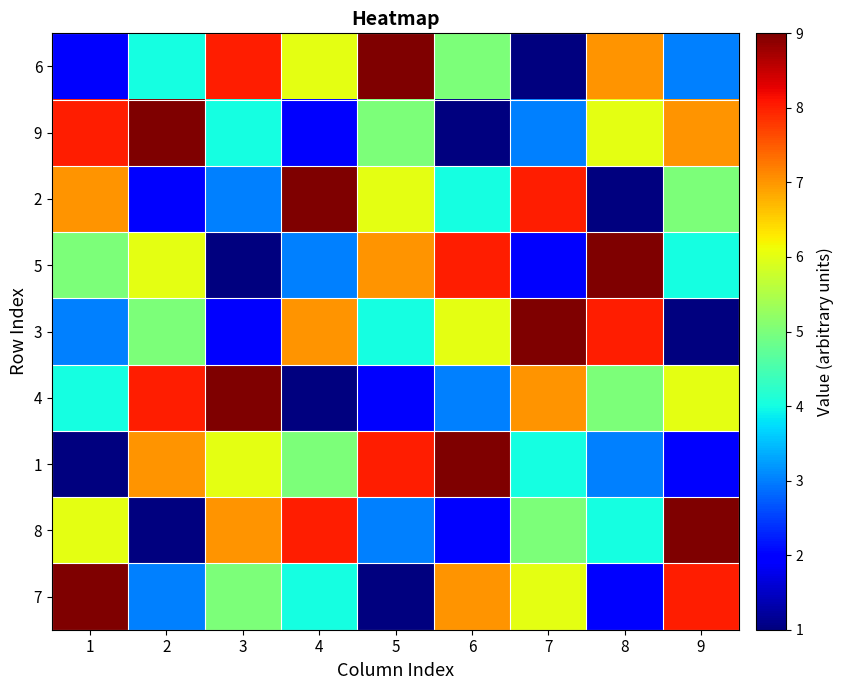

Reading left to right, what are all the values shown in this chart?

6: 1=2	2=4	3=8	4=6	5=9	6=5	7=1	8=7	9=3
9: 1=8	2=9	3=4	4=2	5=5	6=1	7=3	8=6	9=7
2: 1=7	2=2	3=3	4=9	5=6	6=4	7=8	8=1	9=5
5: 1=5	2=6	3=1	4=3	5=7	6=8	7=2	8=9	9=4
3: 1=3	2=5	3=2	4=7	5=4	6=6	7=9	8=8	9=1
4: 1=4	2=8	3=9	4=1	5=2	6=3	7=7	8=5	9=6
1: 1=1	2=7	3=6	4=5	5=8	6=9	7=4	8=3	9=2
8: 1=6	2=1	3=7	4=8	5=3	6=2	7=5	8=4	9=9
7: 1=9	2=3	3=5	4=4	5=1	6=7	7=6	8=2	9=8